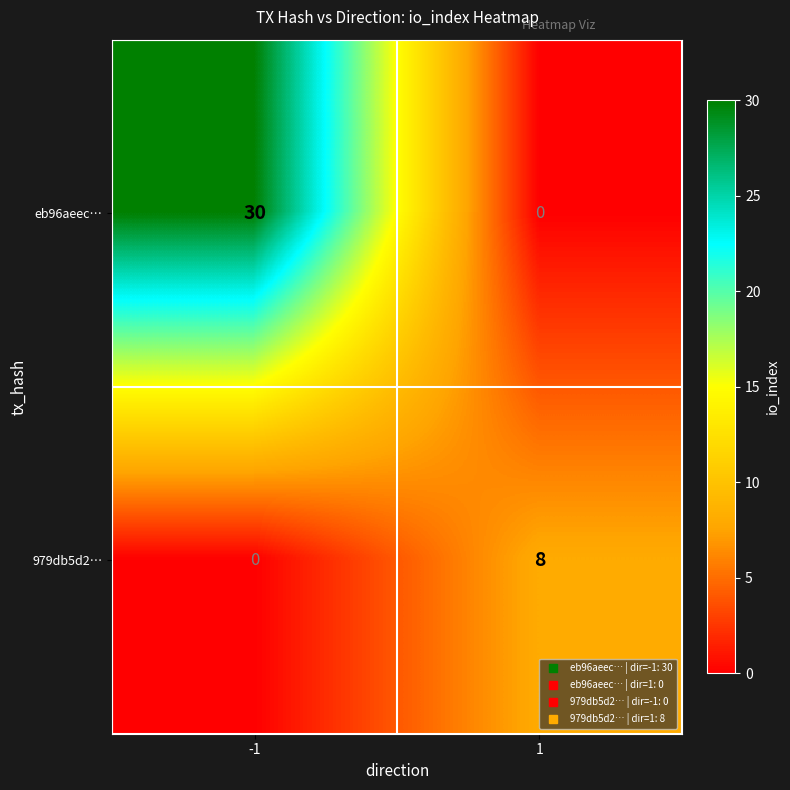

The value of eb96aeec… at -1 is 30. True or false?

True